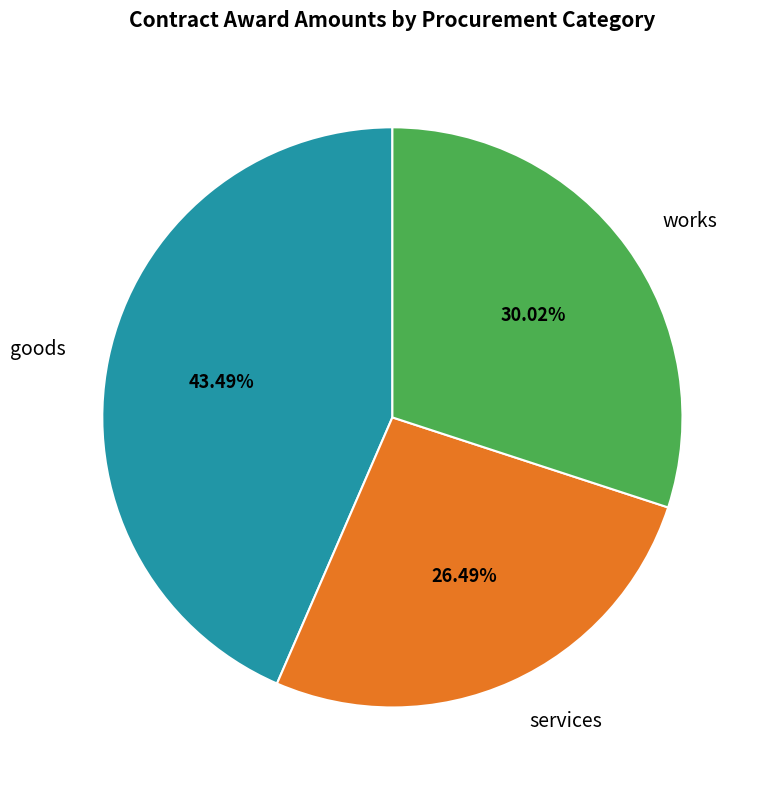

What is the ratio of the value at goods to the value at services?

1.6